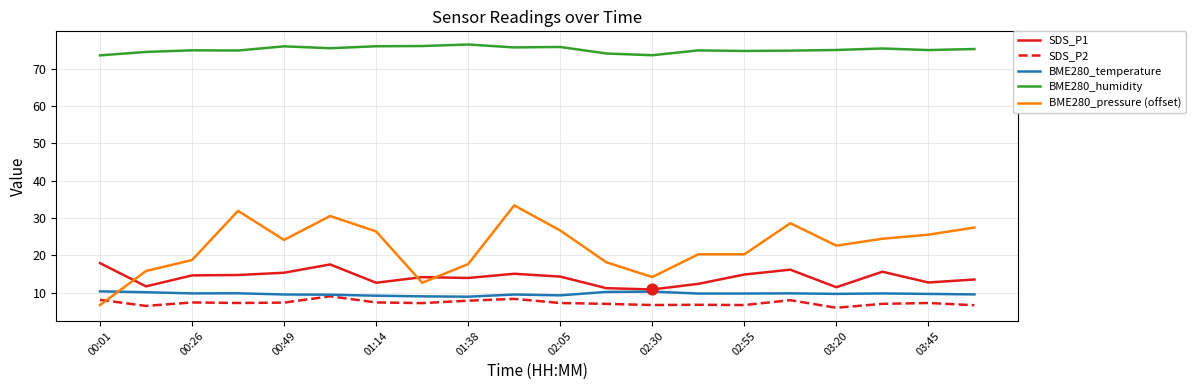

True or false: SDS_P2 and SDS_P1 intersect in this chart.

False